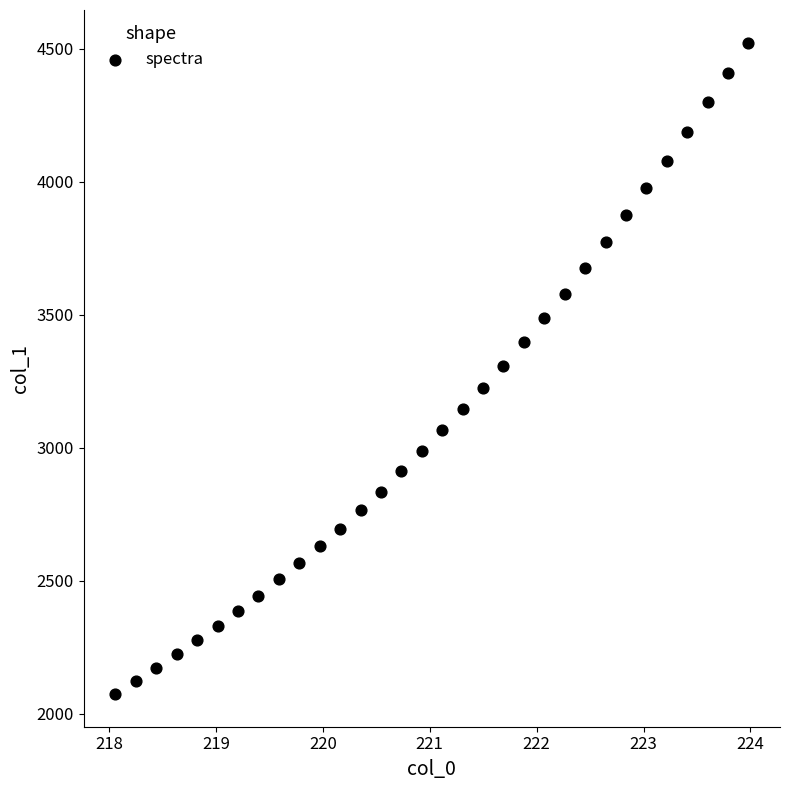

What is the range of X values (max minus min)?

5.9